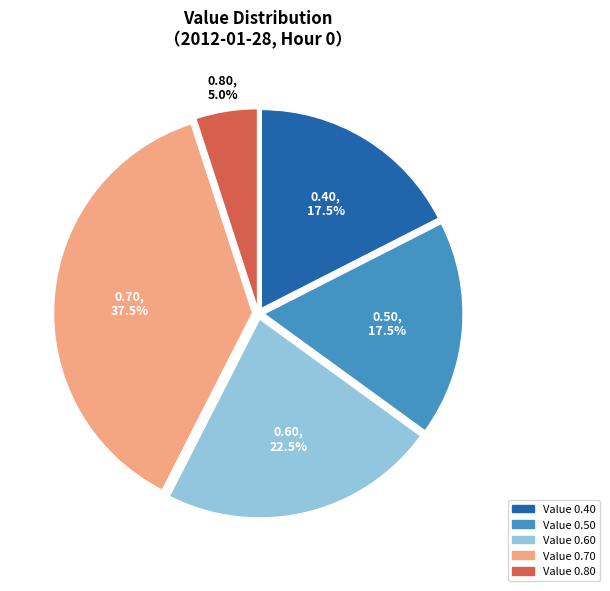

How many slices are in this pie chart?

5